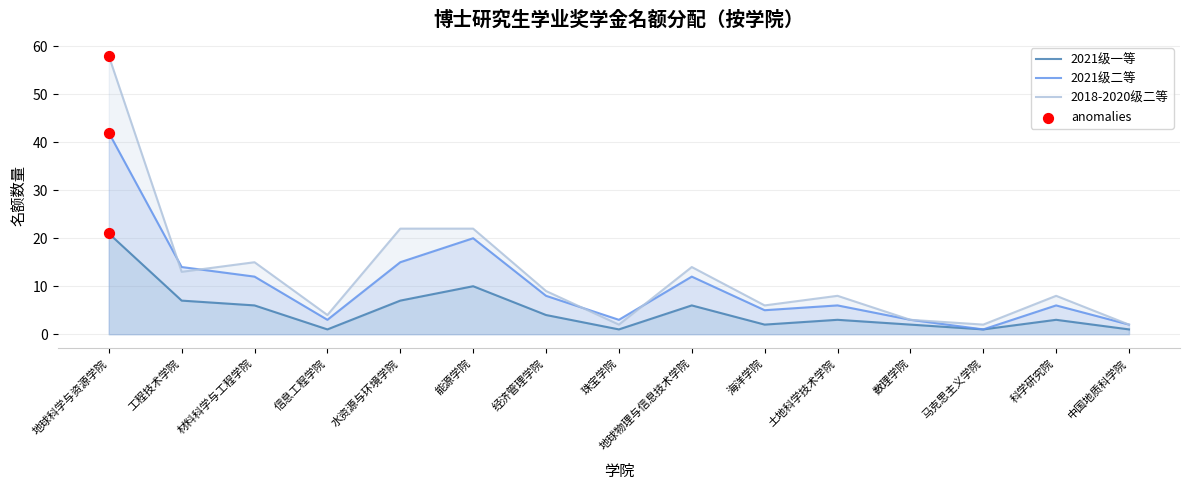

Which series reaches the maximum Y coordinate?

2018-2020级二等